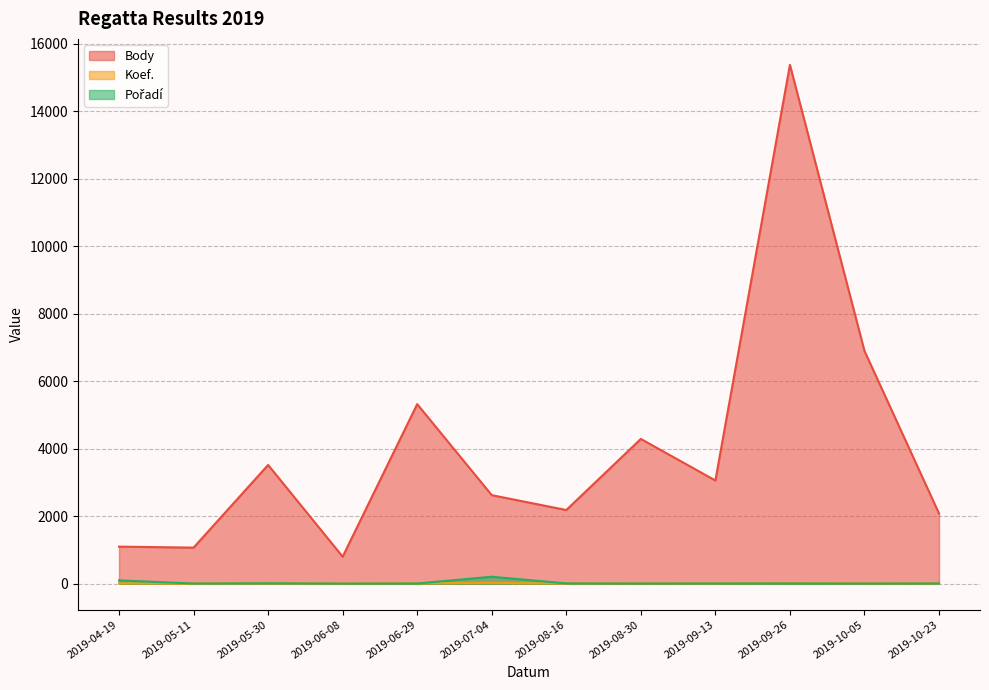

What is the label of the 3rd point from the right?

2019-09-26